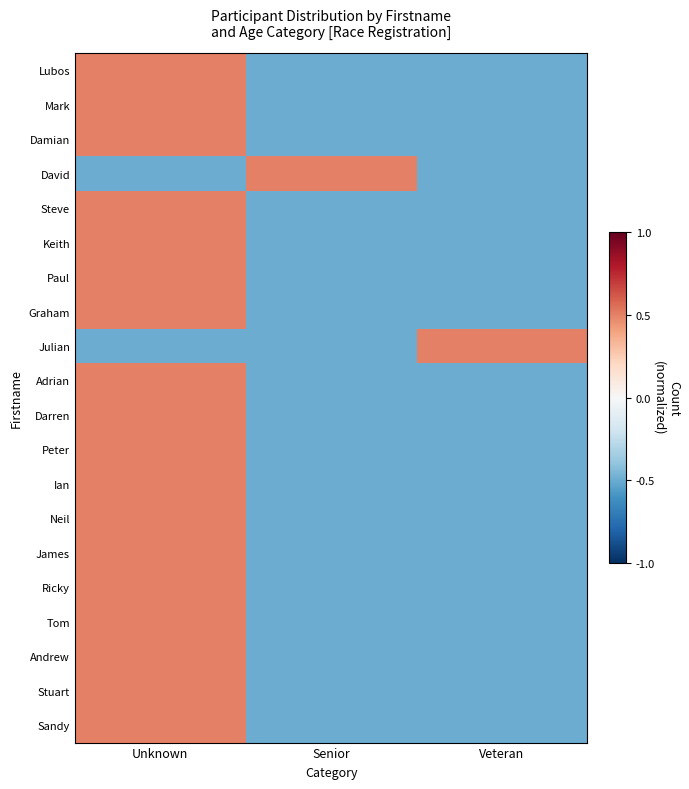

Reading left to right, list all the values displayed in this chart.

Lubos: Unknown=0.5	Senior=-0.5	Veteran=-0.5
Mark: Unknown=0.5	Senior=-0.5	Veteran=-0.5
Damian: Unknown=0.5	Senior=-0.5	Veteran=-0.5
David: Unknown=-0.5	Senior=0.5	Veteran=-0.5
Steve: Unknown=0.5	Senior=-0.5	Veteran=-0.5
Keith: Unknown=0.5	Senior=-0.5	Veteran=-0.5
Paul: Unknown=0.5	Senior=-0.5	Veteran=-0.5
Graham: Unknown=0.5	Senior=-0.5	Veteran=-0.5
Julian: Unknown=-0.5	Senior=-0.5	Veteran=0.5
Adrian: Unknown=0.5	Senior=-0.5	Veteran=-0.5
Darren: Unknown=0.5	Senior=-0.5	Veteran=-0.5
Peter: Unknown=0.5	Senior=-0.5	Veteran=-0.5
Ian: Unknown=0.5	Senior=-0.5	Veteran=-0.5
Neil: Unknown=0.5	Senior=-0.5	Veteran=-0.5
James: Unknown=0.5	Senior=-0.5	Veteran=-0.5
Ricky: Unknown=0.5	Senior=-0.5	Veteran=-0.5
Tom: Unknown=0.5	Senior=-0.5	Veteran=-0.5
Andrew: Unknown=0.5	Senior=-0.5	Veteran=-0.5
Stuart: Unknown=0.5	Senior=-0.5	Veteran=-0.5
Sandy: Unknown=0.5	Senior=-0.5	Veteran=-0.5